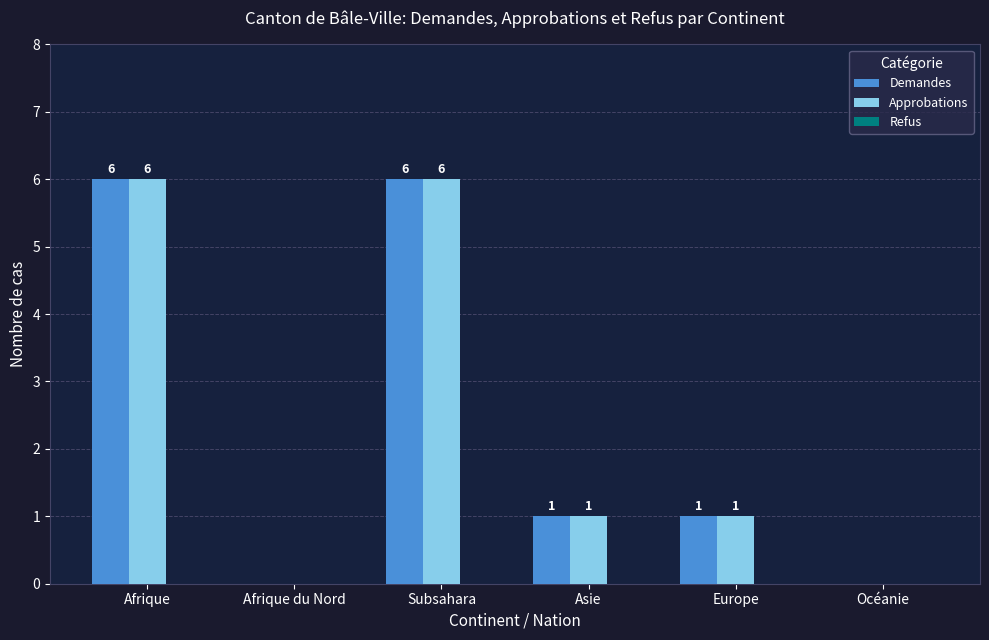

What is the maximum value for Demandes?

6